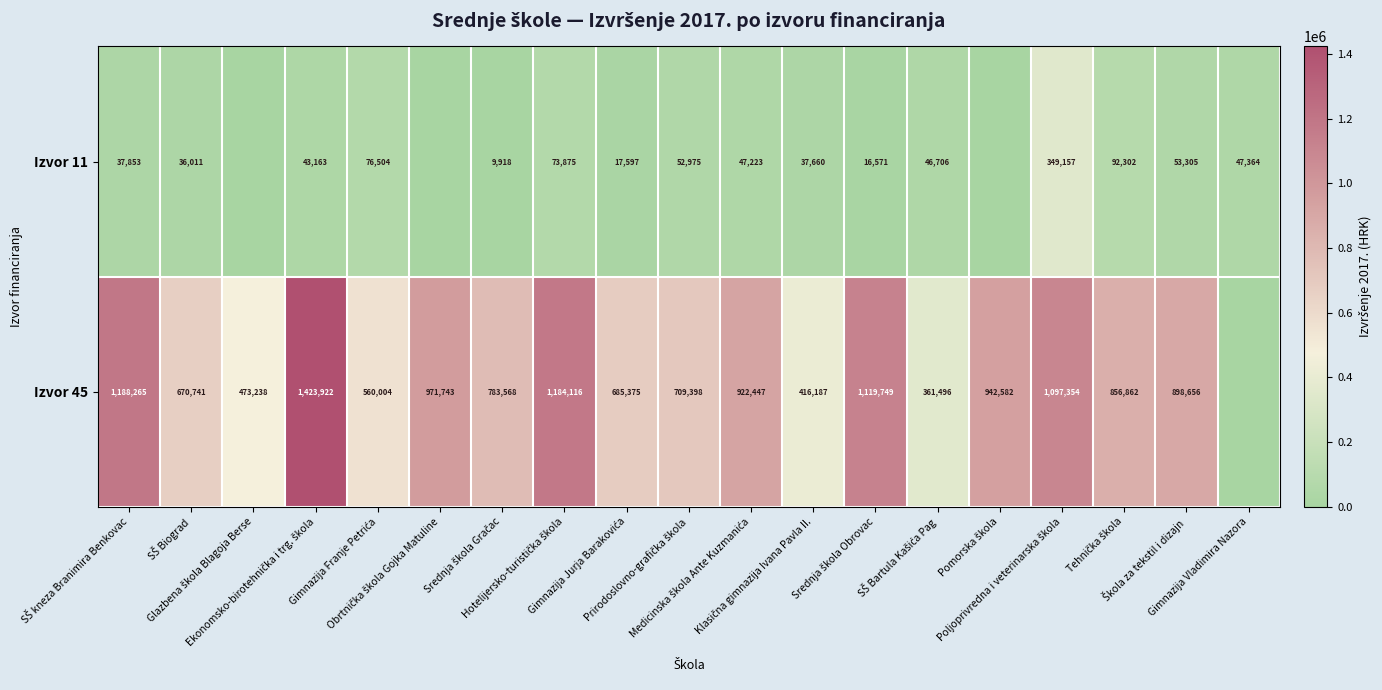

What is the difference between the maximum and minimum values in the Izvor 45 series?

1423921.7